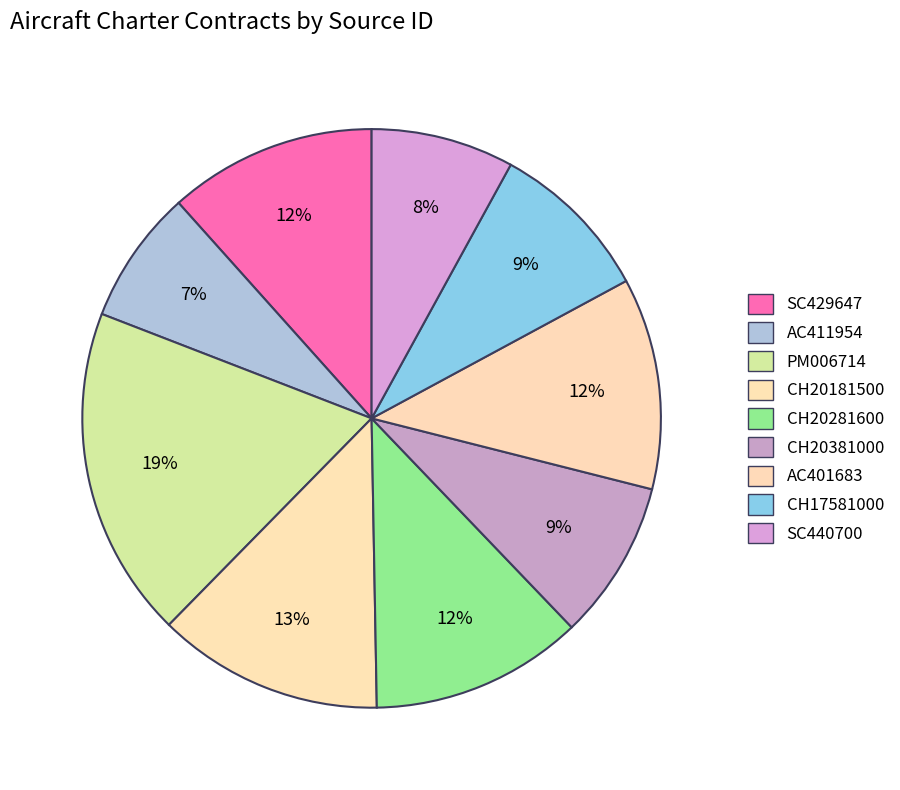

What is the ratio of the value at CH20181500 to the value at PM006714?

0.7